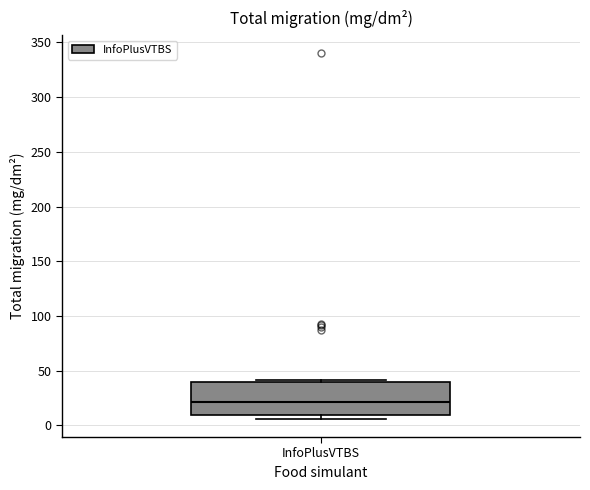

Where is the lower edge of the box for InfoPlusVTBS on the y-axis? The values are not printed on the chart, so give them approximately, as read against the axis.

10